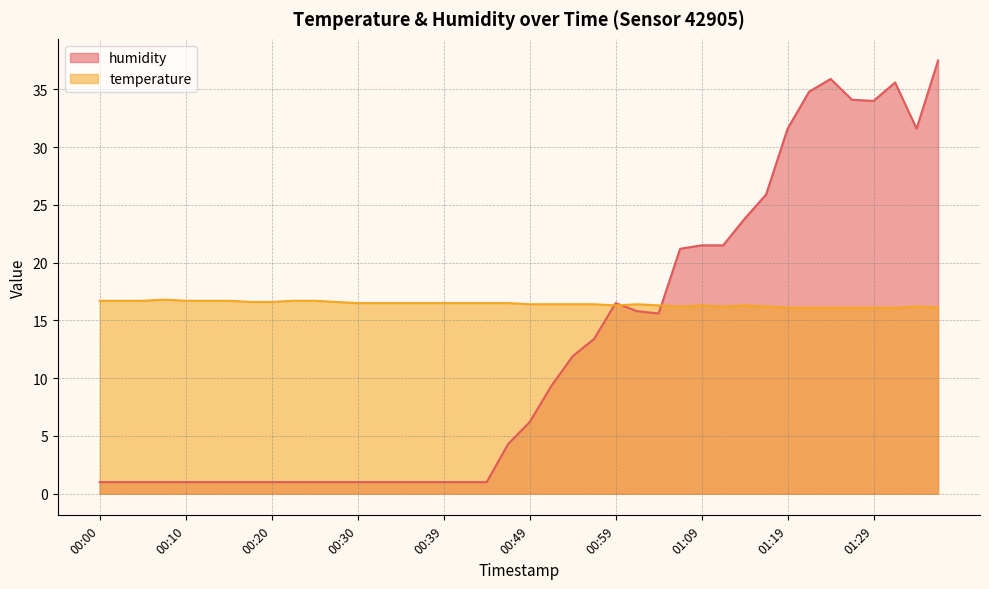

Rank the categories by humidity value from lowest to highest.

00:00, 00:02, 00:05, 00:07, 00:10, 00:12, 00:15, 00:17, 00:20, 00:22, 00:25, 00:27, 00:30, 00:32, 00:34, 00:37, 00:39, 00:42, 00:44, 00:47, 00:49, 00:52, 00:54, 00:57, 01:04, 01:02, 00:59, 01:07, 01:09, 01:12, 01:14, 01:16, 01:19, 01:34, 01:29, 01:27, 01:22, 01:32, 01:24, 01:36